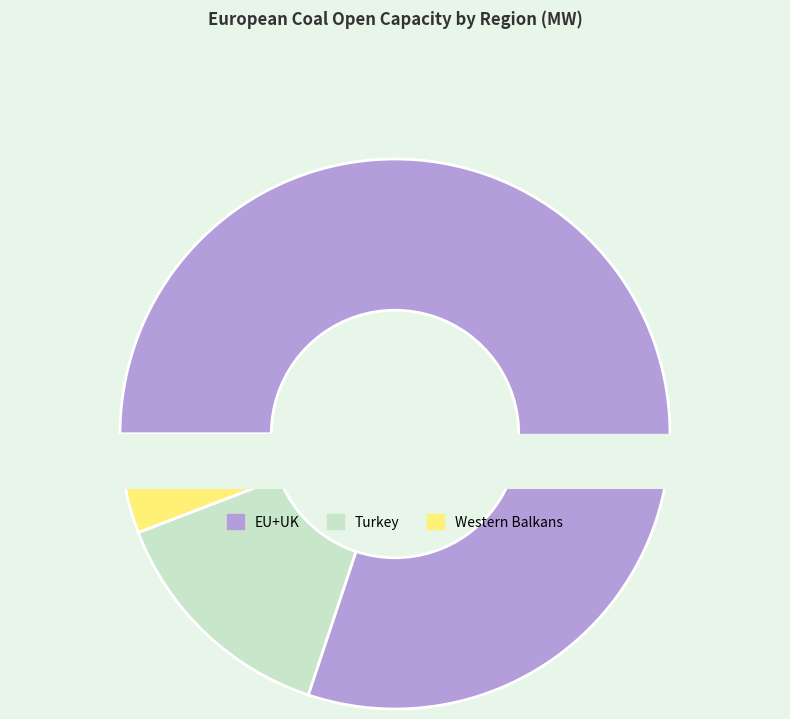

Does any single category account for the majority?

Yes